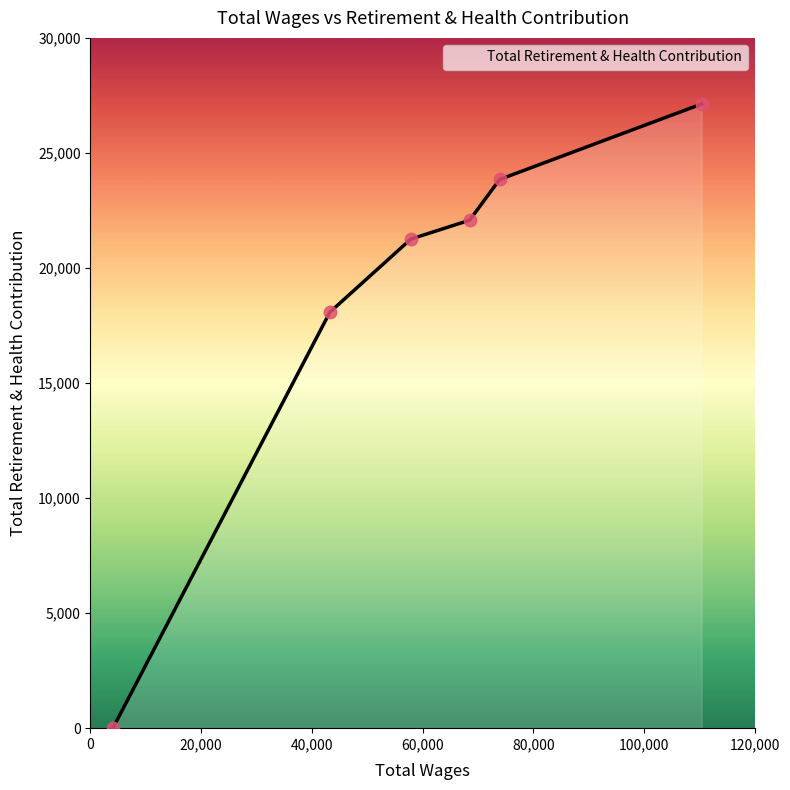

True or false: there are more than 2 points higher than both neighbors.

False